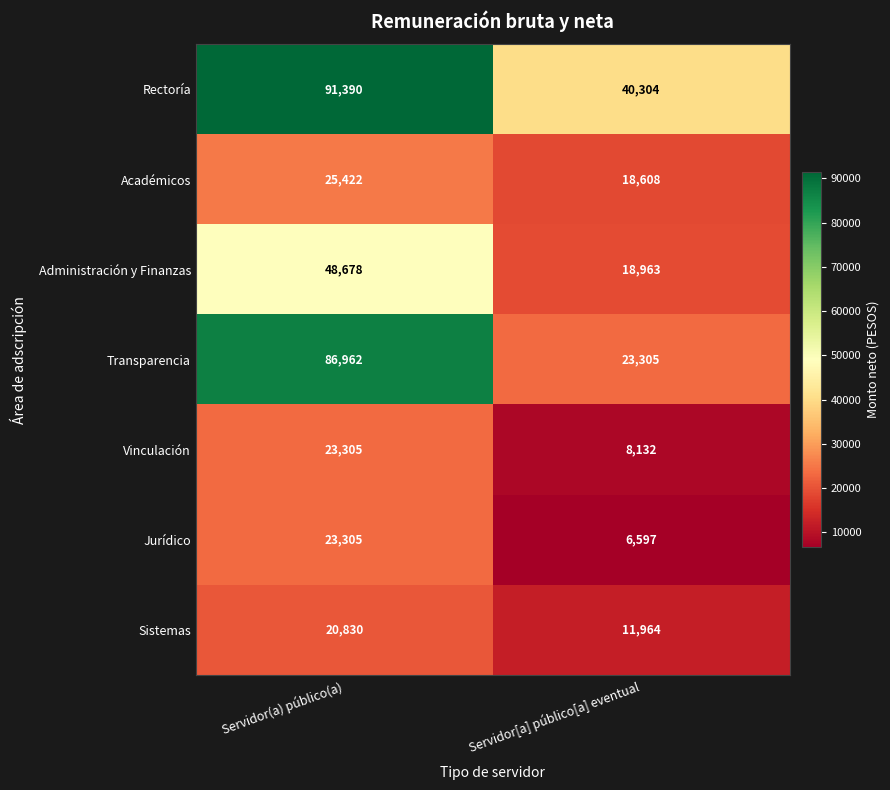

What is the minimum value shown in the chart?

6597